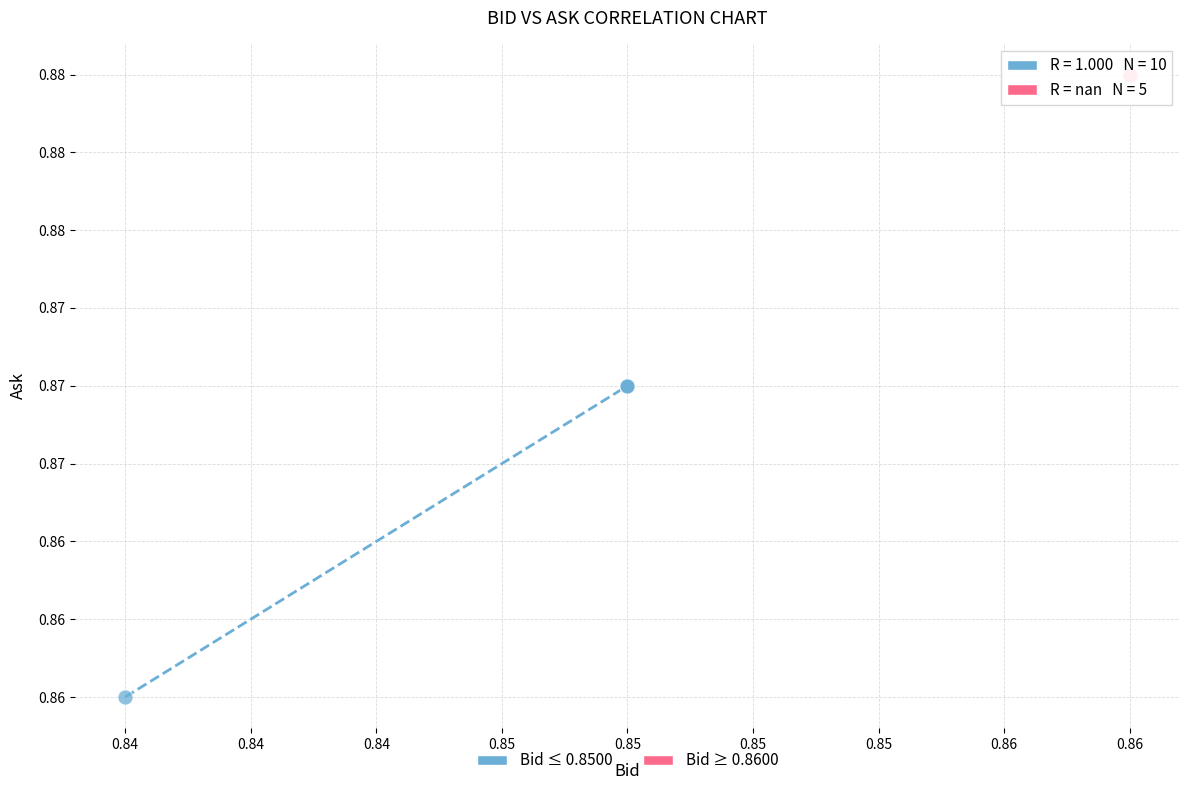

What are all the series names shown in the legend?

Bid ≤ 0.8500, Bid ≥ 0.8600